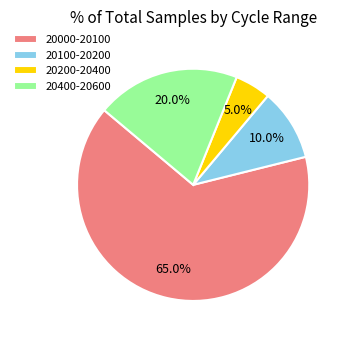

Approximately how many times larger is the value at 20200-20400 compared to 20100-20200?

0.5